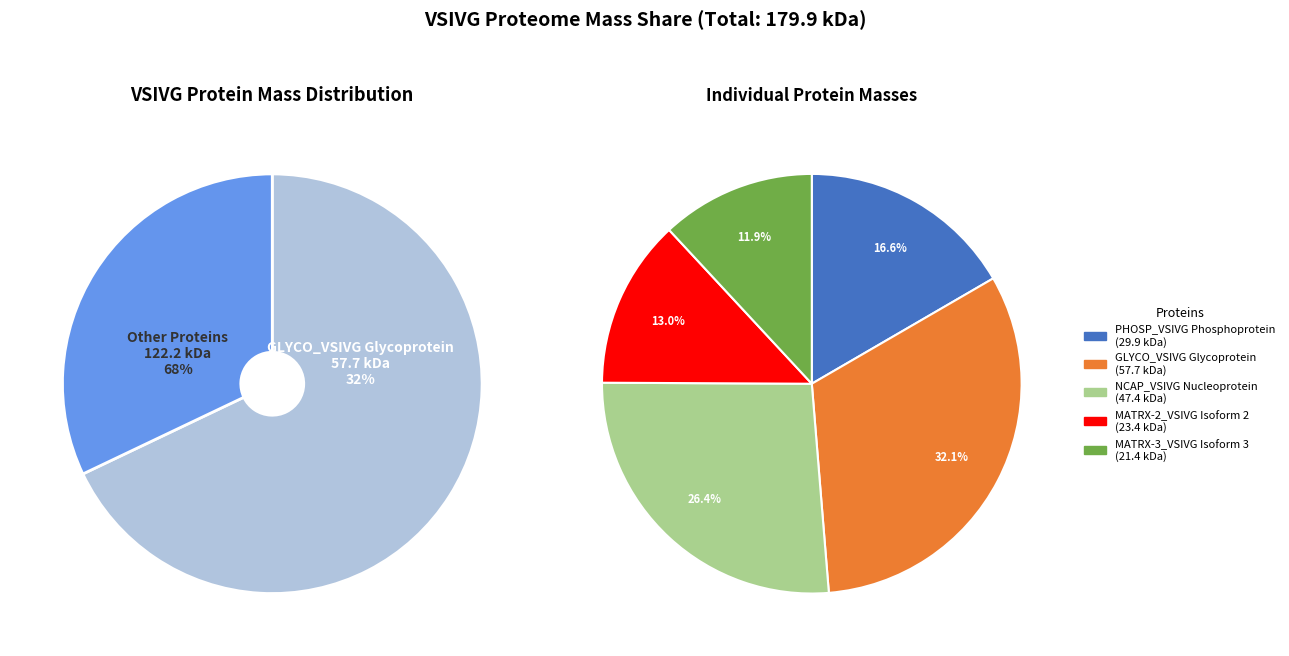

To the nearest percent, what portion does NCAP_VSIVG Nucleoprotein represent?

26%